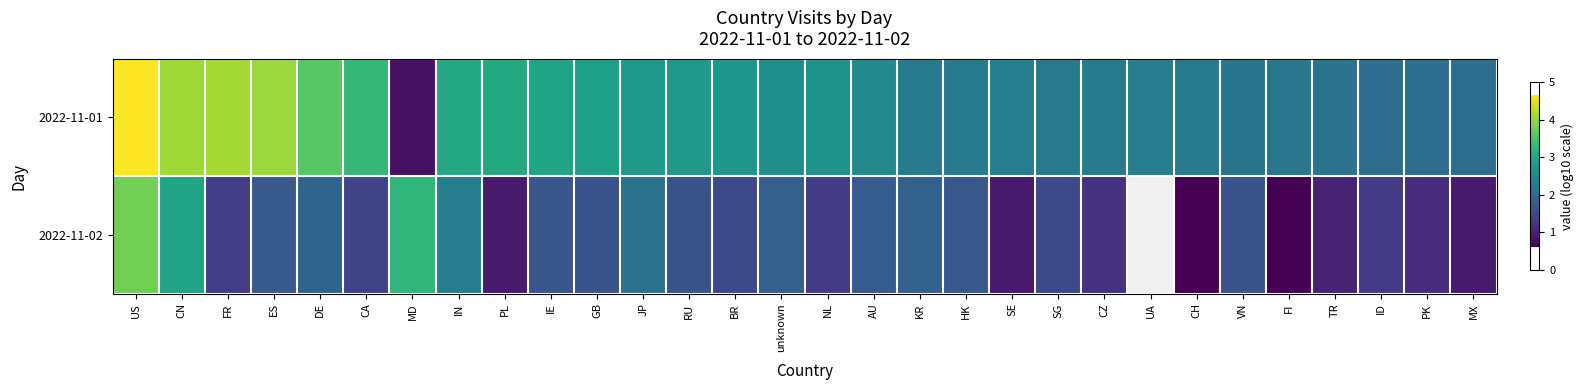

Which category has the lowest value across all series?

CH